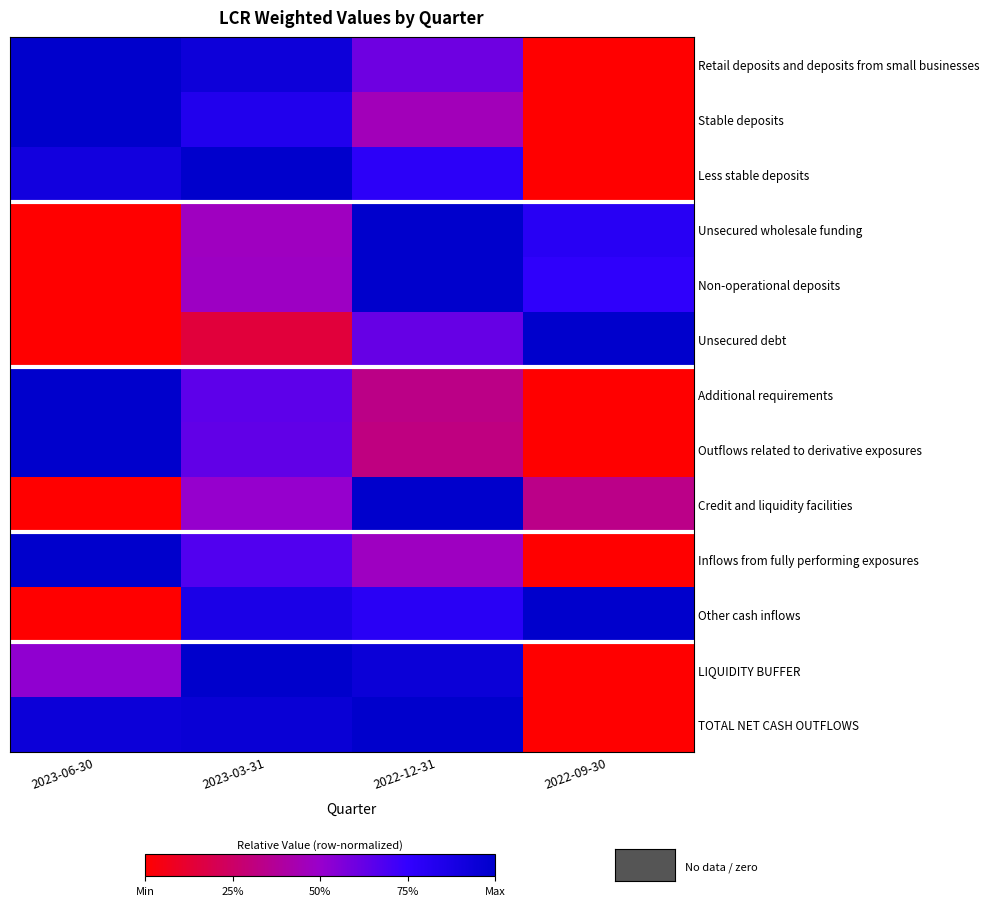

Count the number of categories in the chart.

4